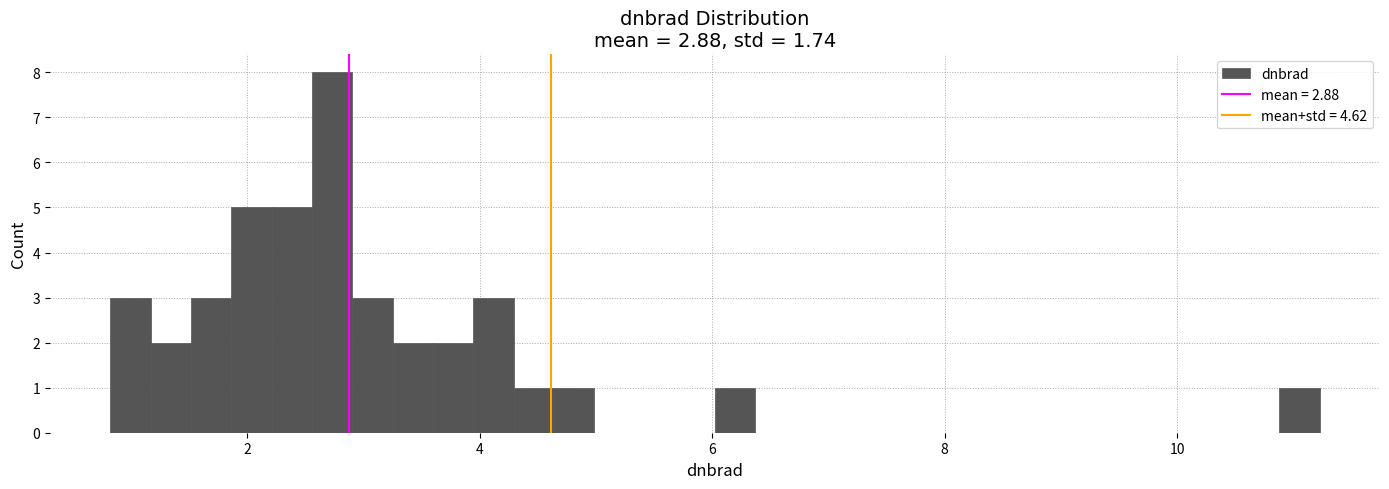

Around what value on the x-axis is the tallest bar? Give the approximate position of its centre, as read against the axis.

2.8